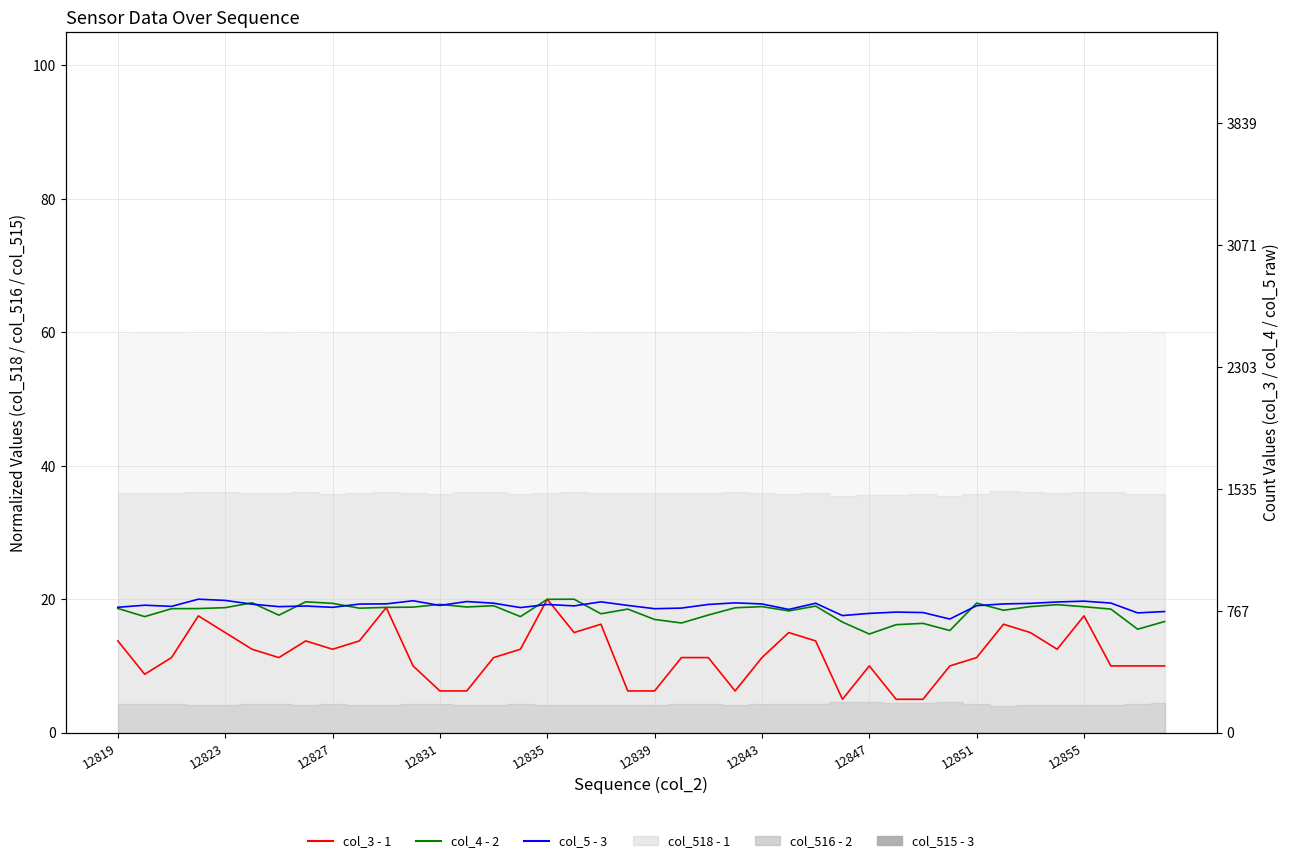

How many data points does each series have?

40